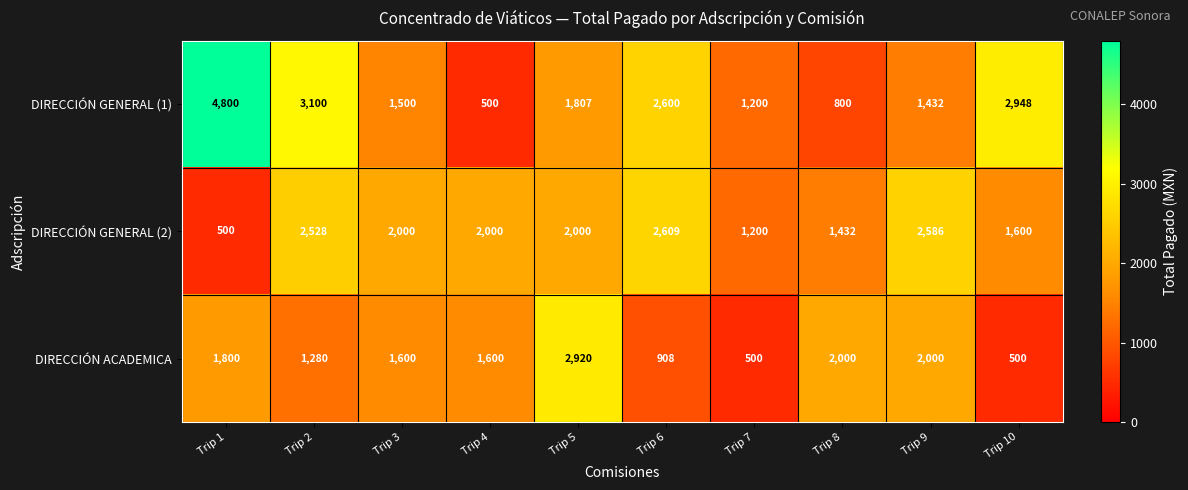

What is the total value across all series at Trip 7?

2900